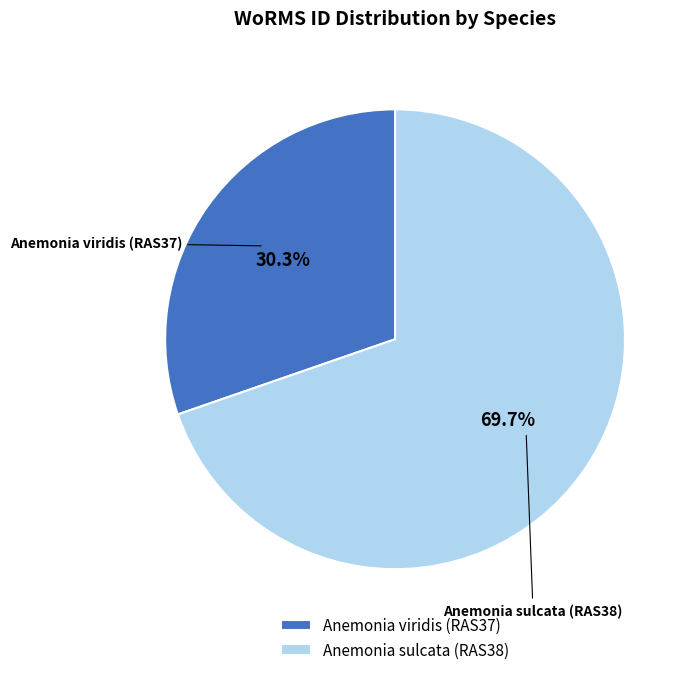

What percentage is the Anemonia sulcata (RAS38) slice, to the nearest percent?

70%